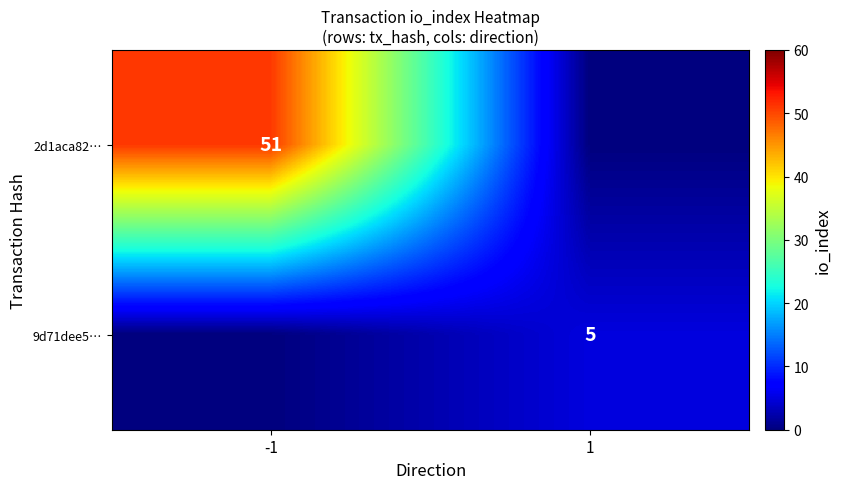

The 2d1aca82… series shows 51 at -1. True or false?

True